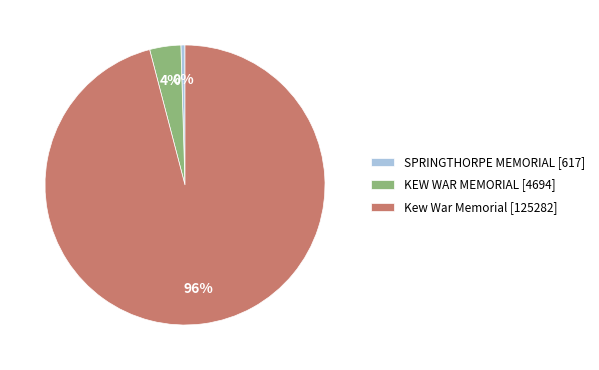

Is it true that KEW WAR MEMORIAL is 14% of the pie?

False